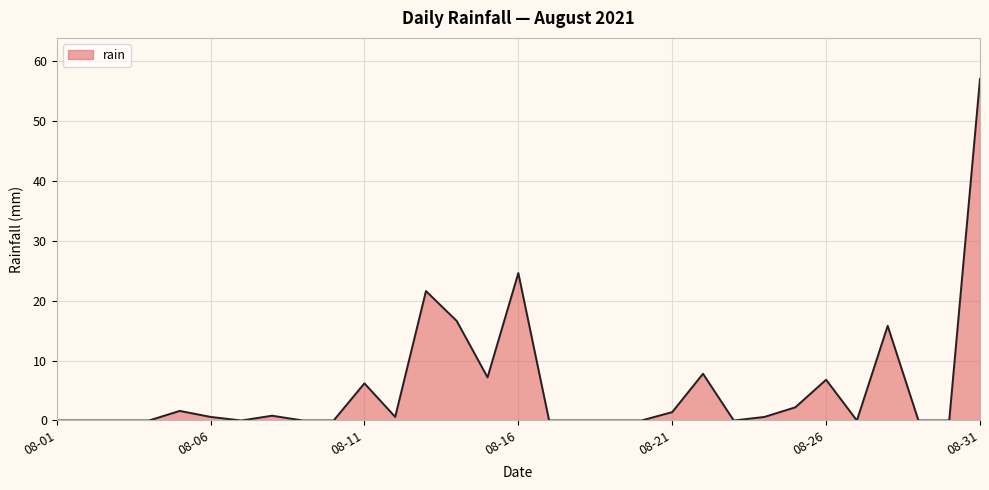

What is the difference between the maximum and minimum values?

57.0